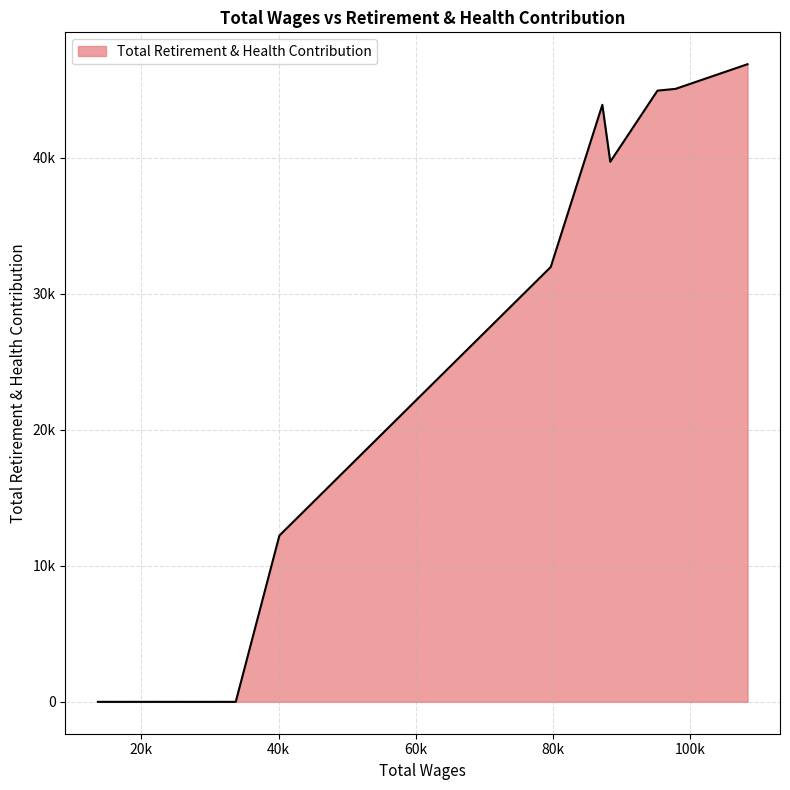

Does the chart display data point markers on the line(s)?

No